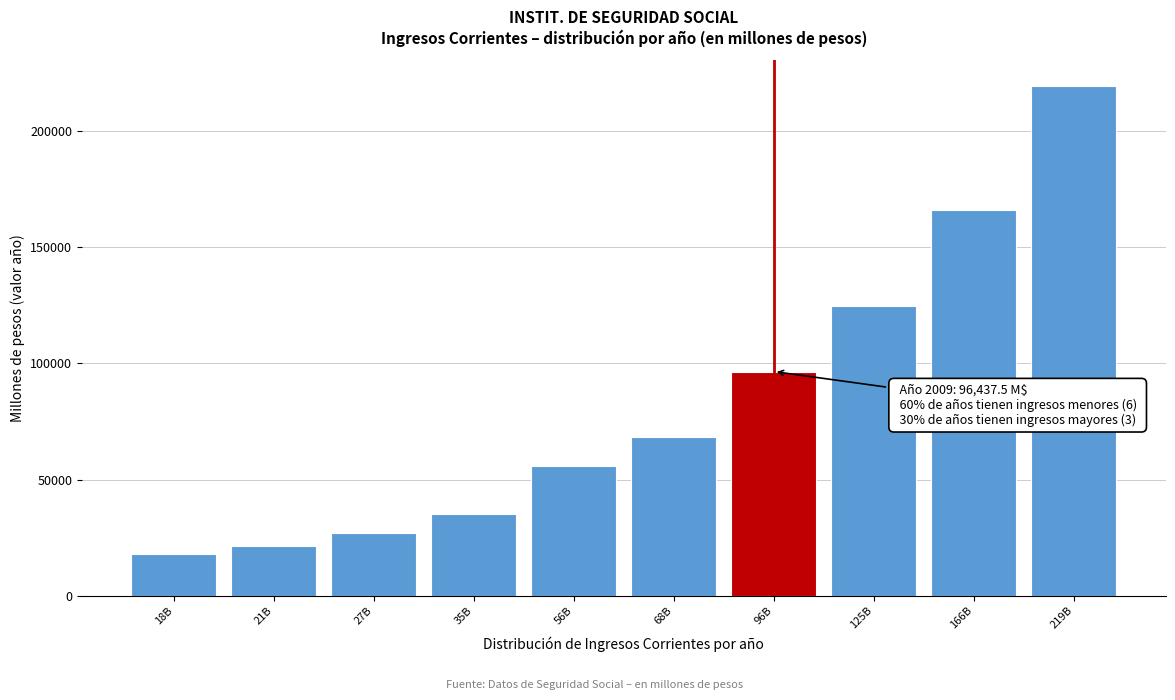

Reading left to right, transcribe all the data shown in this chart.

17992.2	21327.4	26905.4	35086.0	55831.4	68204.8	96437.5	124769.8	166115.4	219409.6